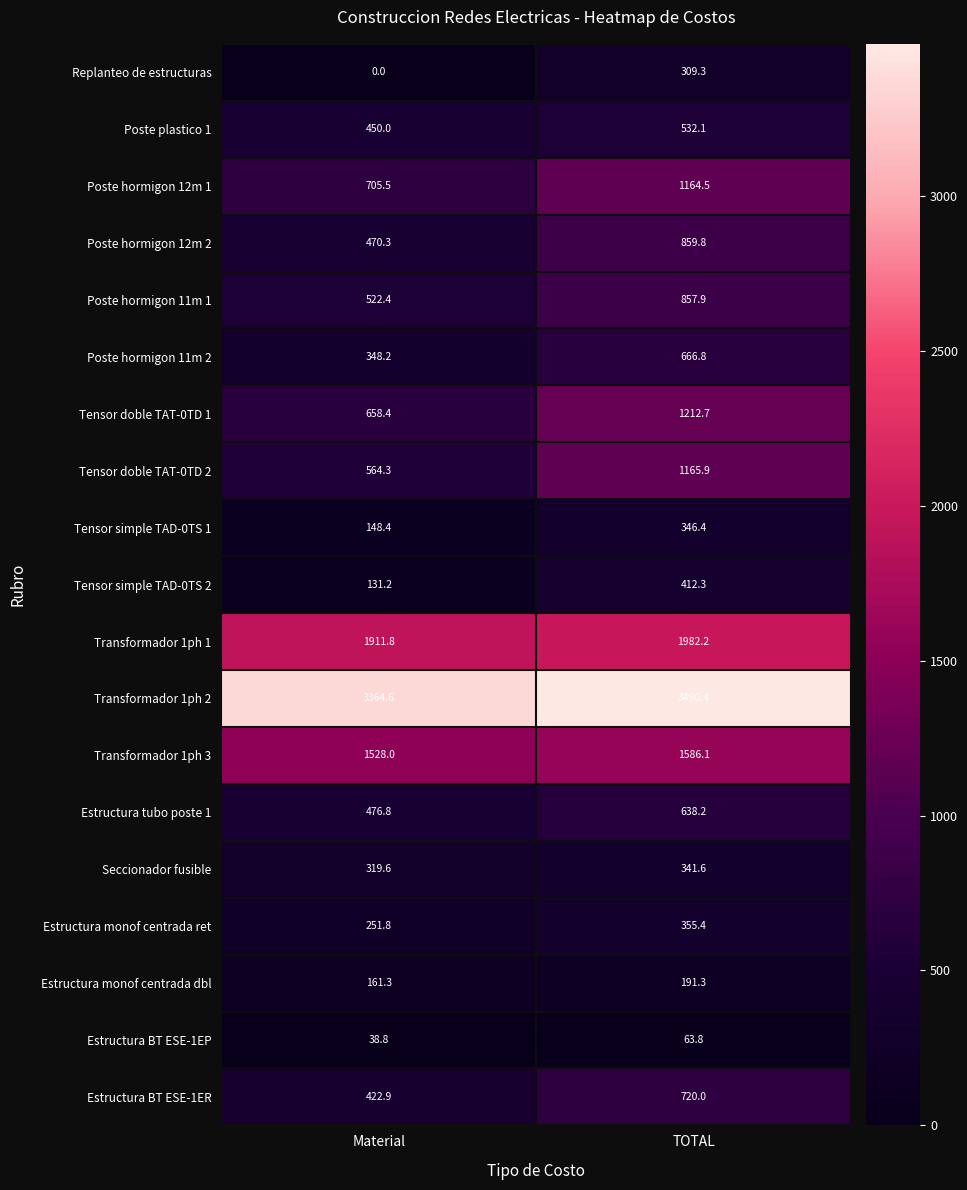

The Estructura tubo poste 1 series shows 476.8 at Material. True or false?

True